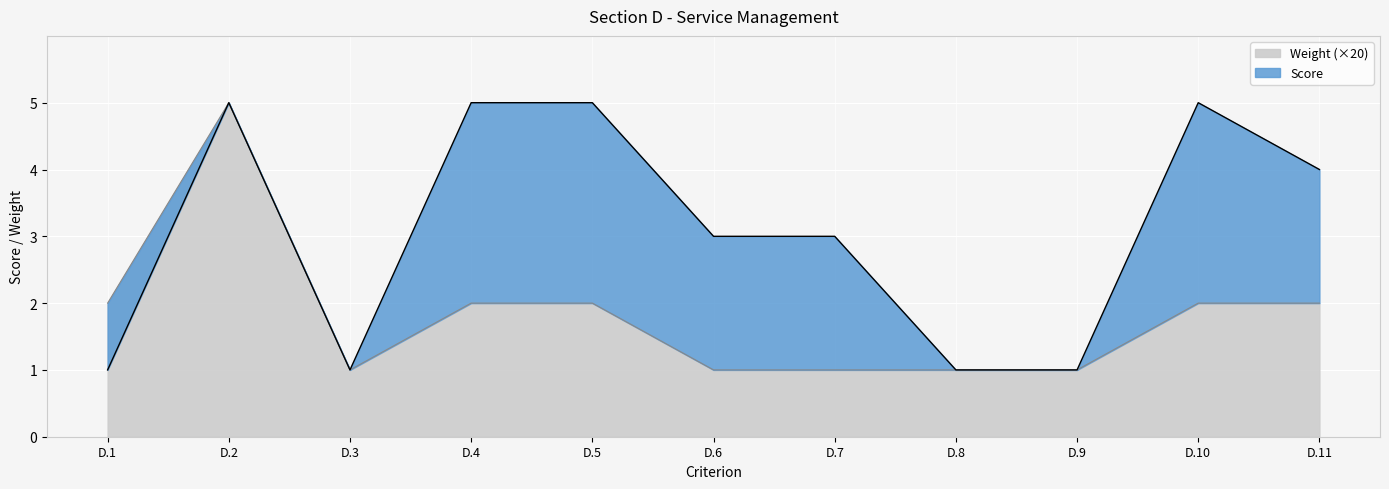

Is it true that Score equals 5 at D.10?

True